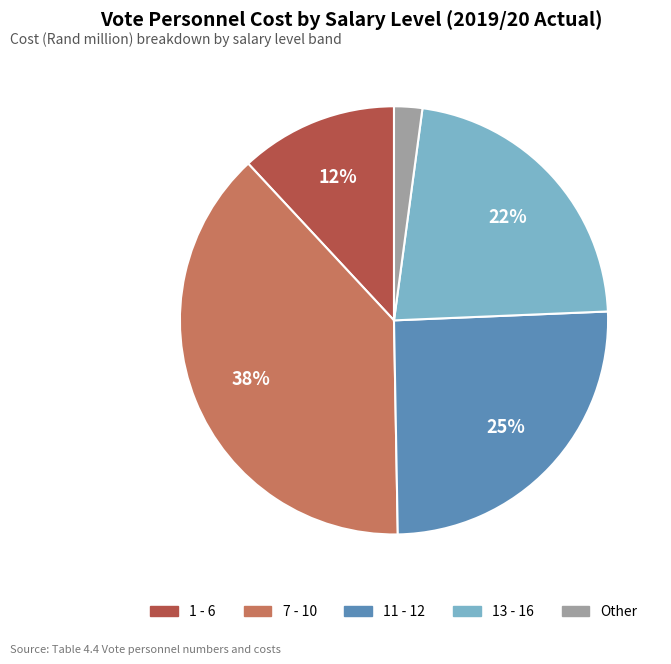

To the nearest percent, what is the average slice percentage?

20%